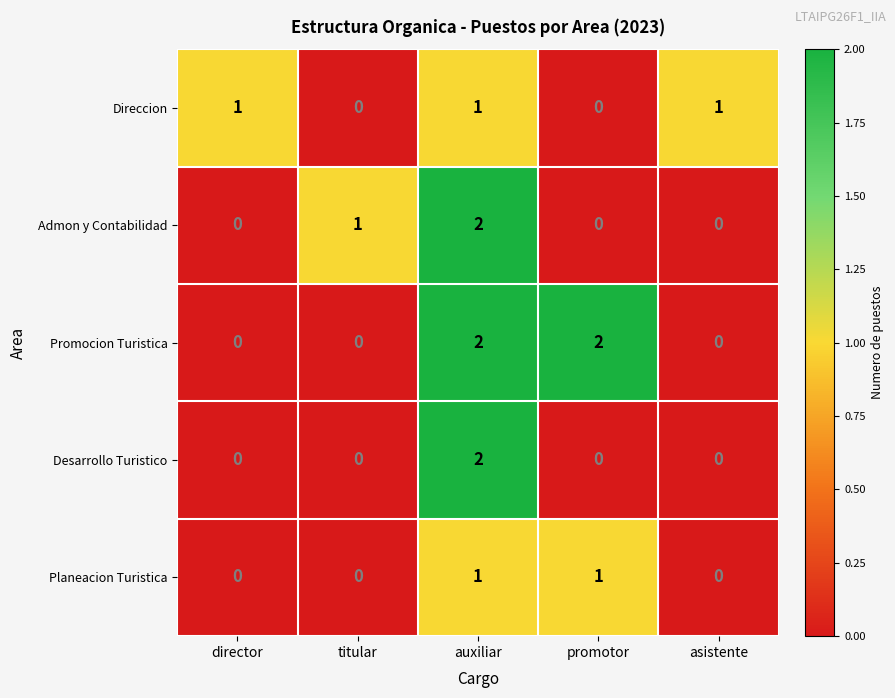

Reading left to right, transcribe all the data shown in this chart.

Direccion: director=1	titular=0	auxiliar=1	promotor=0	asistente=1
Admon y Contabilidad: director=0	titular=1	auxiliar=2	promotor=0	asistente=0
Promocion Turistica: director=0	titular=0	auxiliar=2	promotor=2	asistente=0
Desarrollo Turistico: director=0	titular=0	auxiliar=2	promotor=0	asistente=0
Planeacion Turistica: director=0	titular=0	auxiliar=1	promotor=1	asistente=0